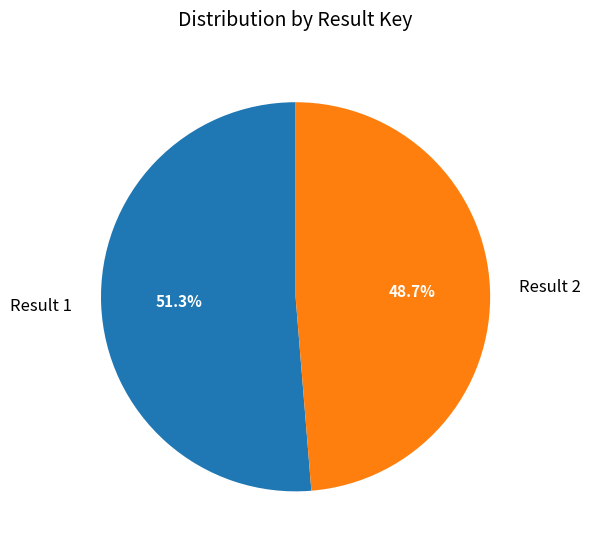

Which category accounts for the majority?

Result 1